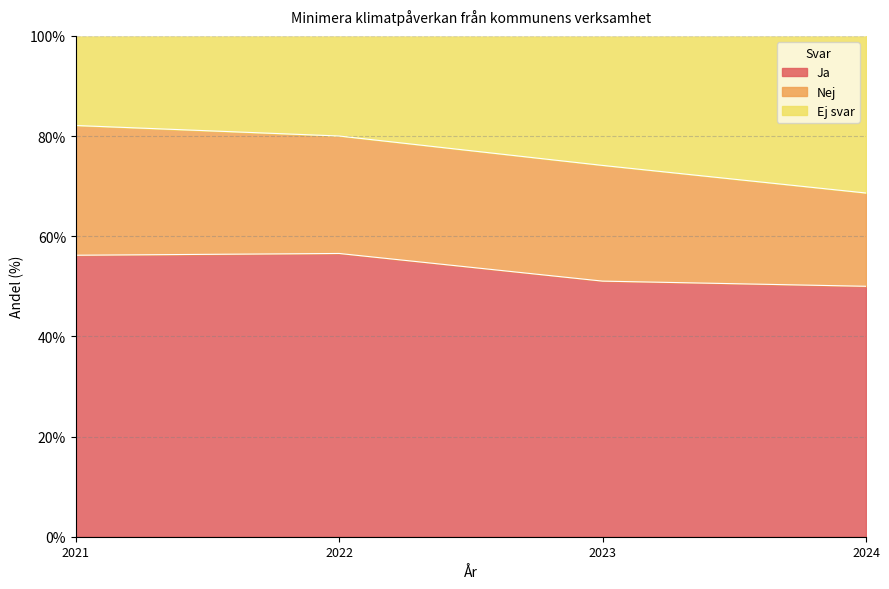

True or false: Ej svar has more than 2 interior local peaks.

False